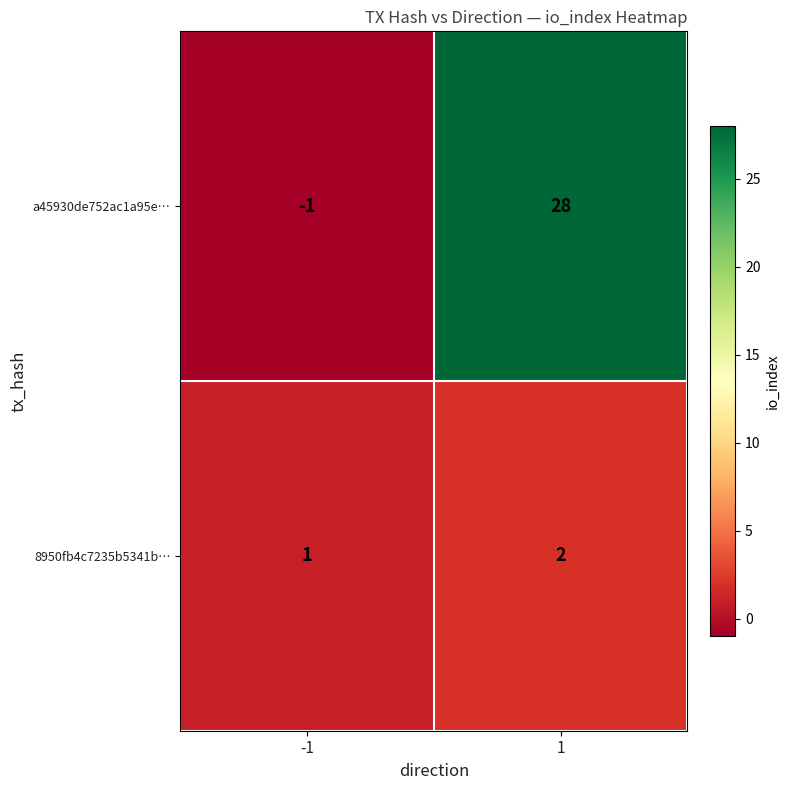

Rank the series by their maximum value, from highest to lowest.

a45930de752ac1a95e…, 8950fb4c7235b5341b…